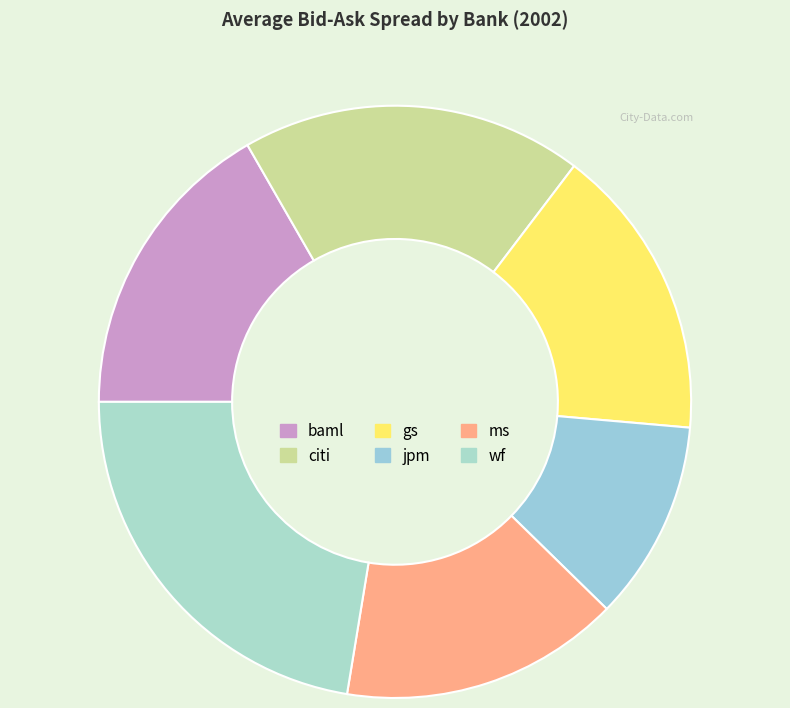

Count the number of slices in the pie.

6